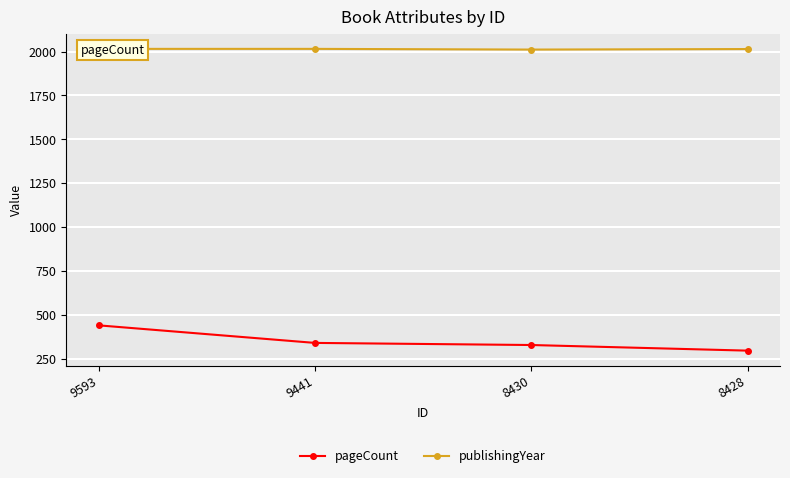

Reading left to right, transcribe all the data shown in this chart.

pageCount: 9593=440	9441=340	8430=328	8428=296
publishingYear: 9593=2015	9441=2015	8430=2011	8428=2014